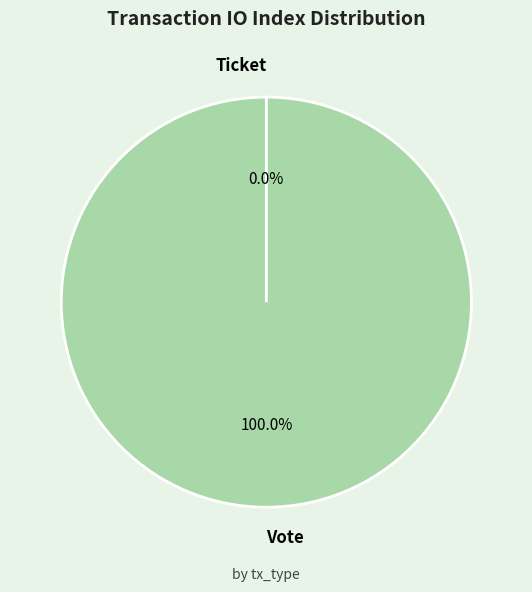

What is the largest slice in the pie chart?

Vote